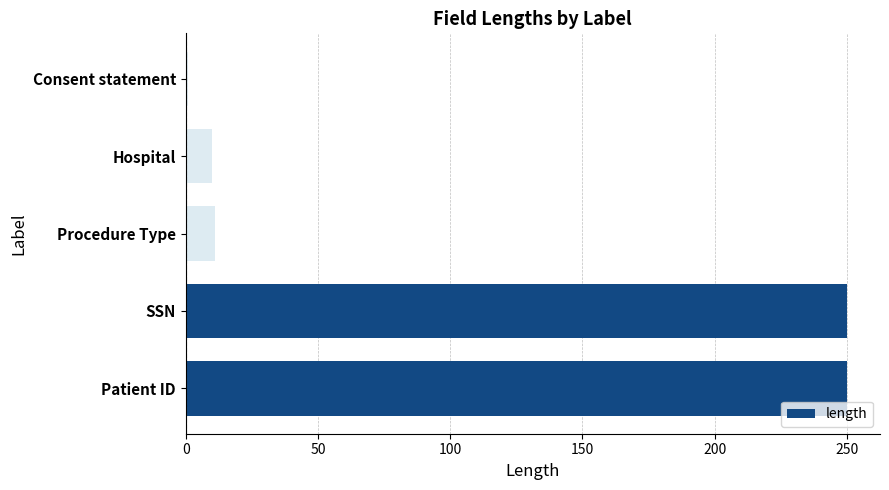

What is the difference between the maximum and minimum values?

249